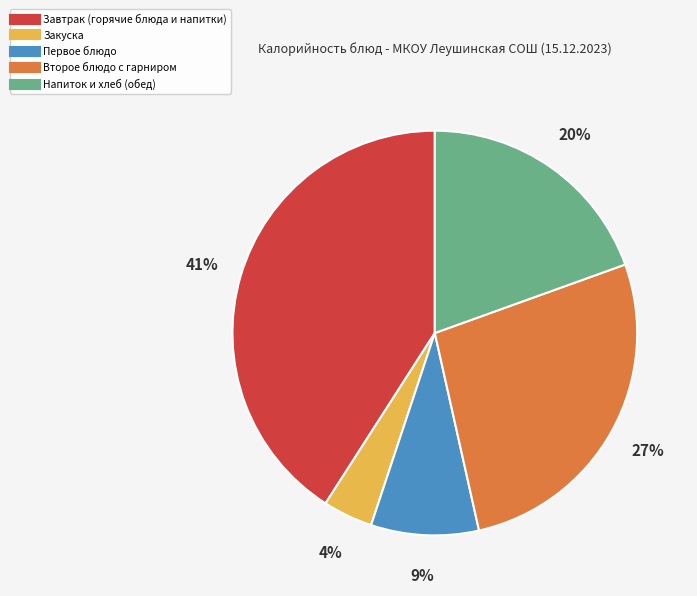

To the nearest percent, what is the difference between the largest and smallest slice percentages?

37%